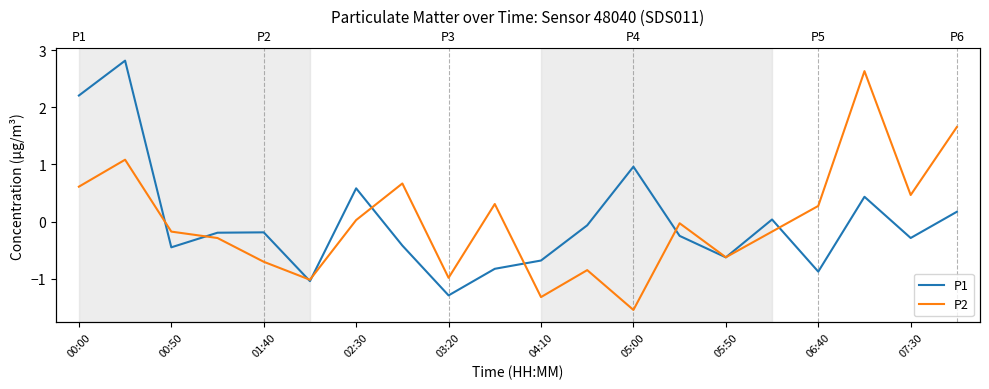

The value of P1 at 04:10 is -0.5. True or false?

False